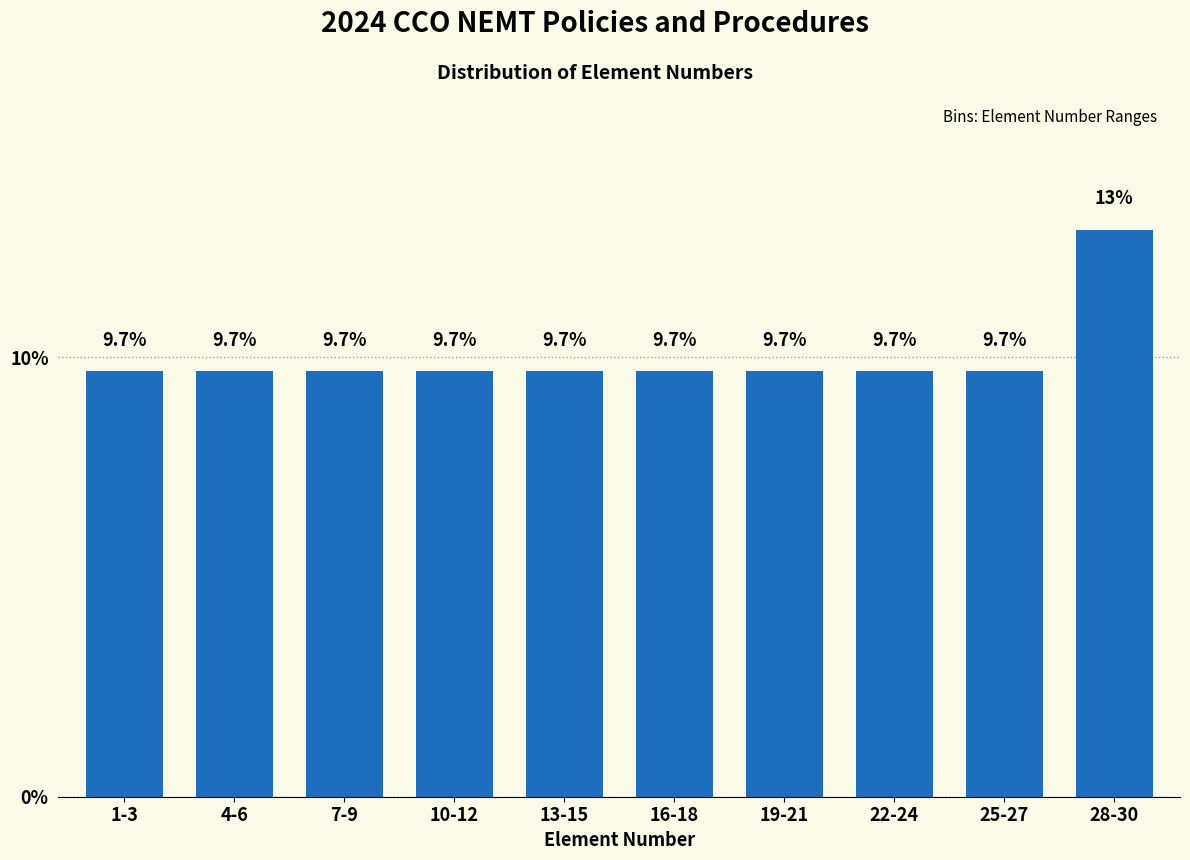

Reading left to right, list all the values displayed in this chart.

1-3=9.7	4-6=9.7	7-9=9.7	10-12=9.7	13-15=9.7	16-18=9.7	19-21=9.7	22-24=9.7	25-27=9.7	28-30=12.9